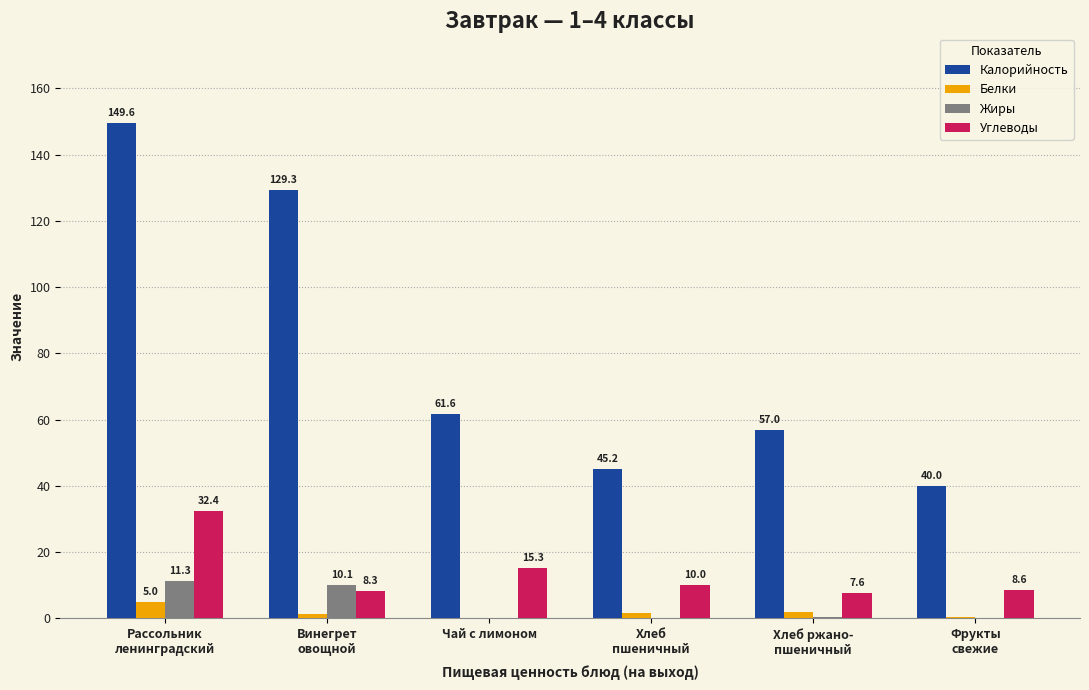

How many values in Жиры are above zero?

5